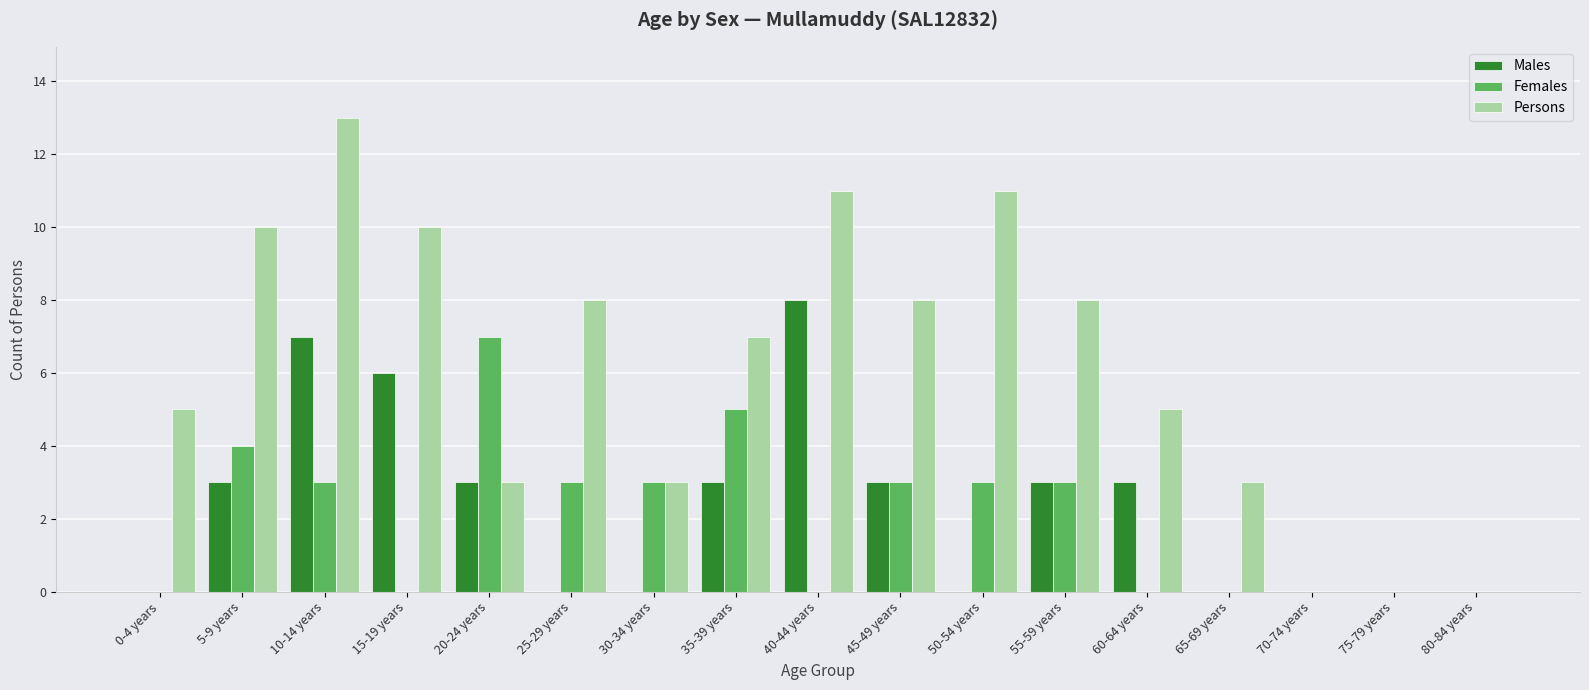

What is the highest value of the Females series?

7